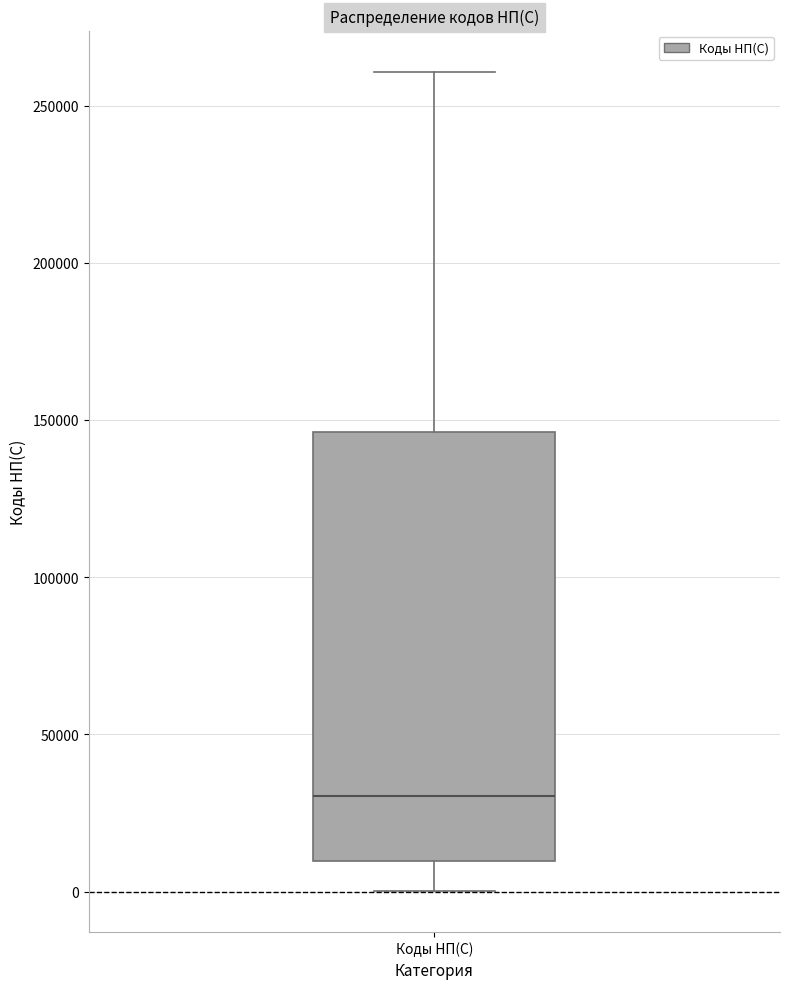

Read this box plot against the y-axis: the position of the median line, the range covered by the box, and the ends of both whiskers. The values are not printed on the chart, so give them approximately, as read against the axis.

median 30000, box 10000 to 145000, whiskers 0 to 260000